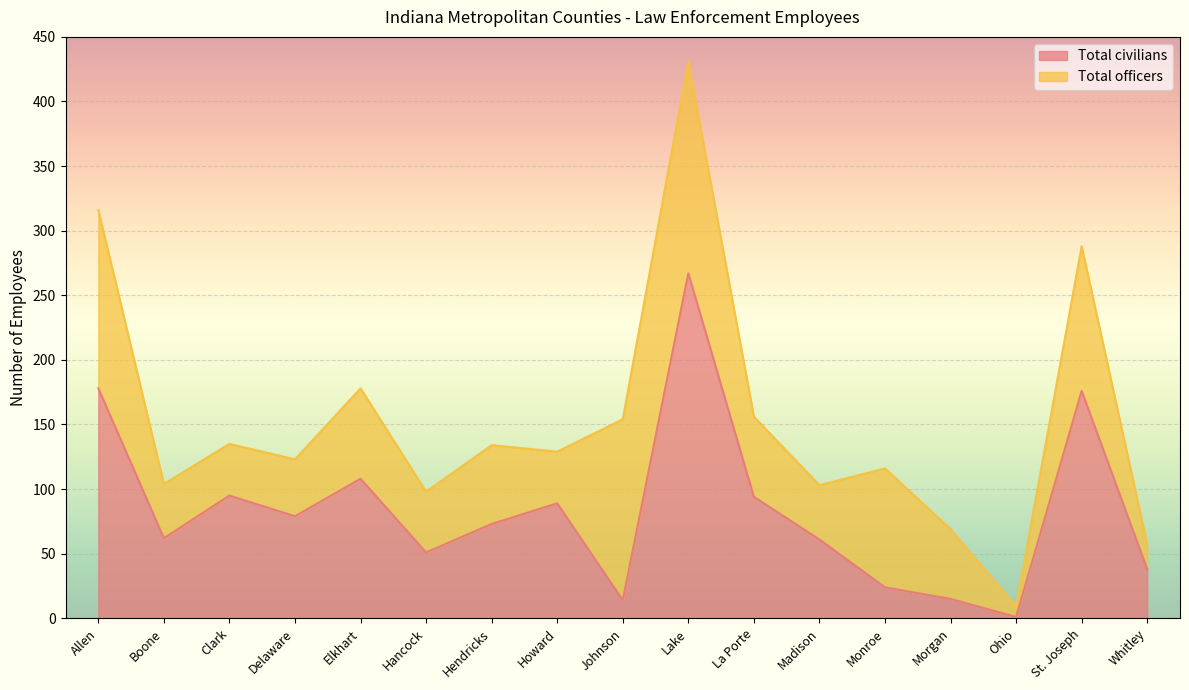

At which label is Total civilians closest to 134?

Elkhart